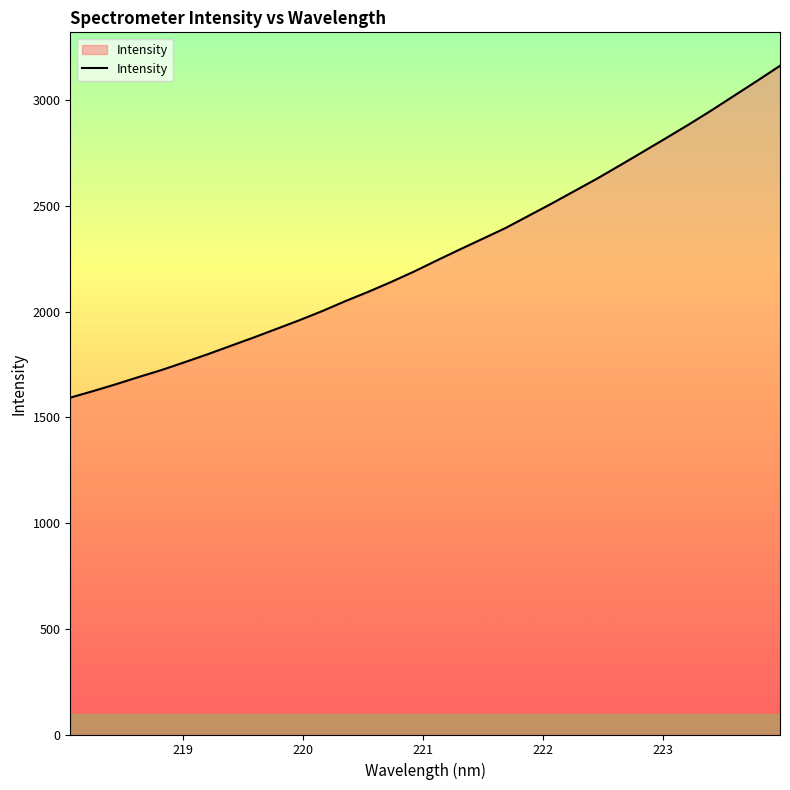

What is the minimum value shown in the chart?

1592.8